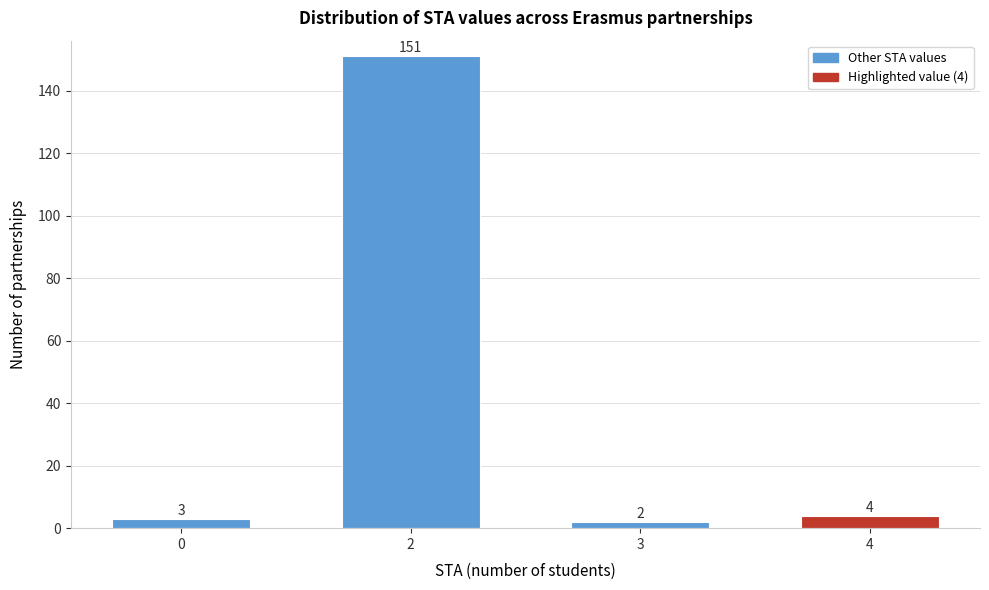

Reading left to right, transcribe all the data shown in this chart.

3	151	2	4